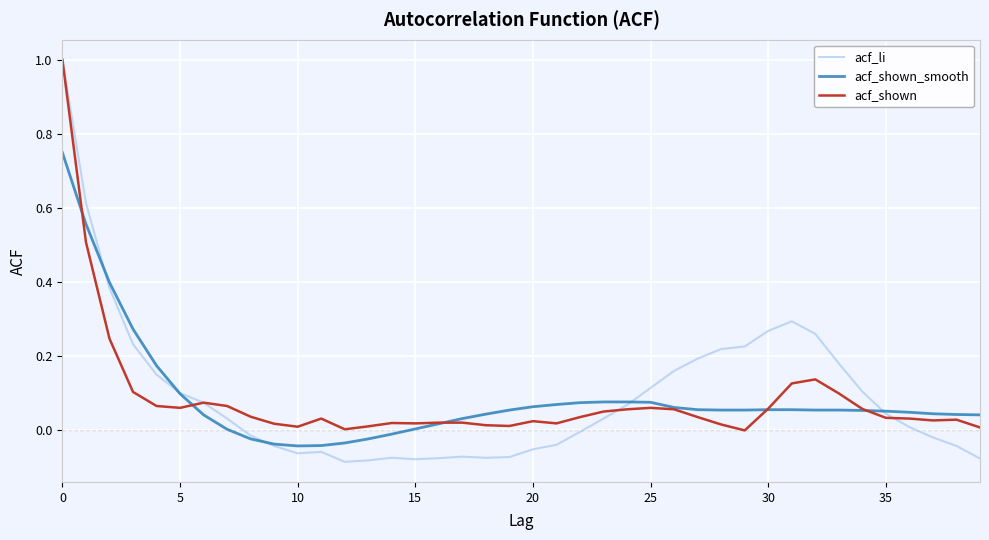

Which series has the widest spread of values?

acf_li